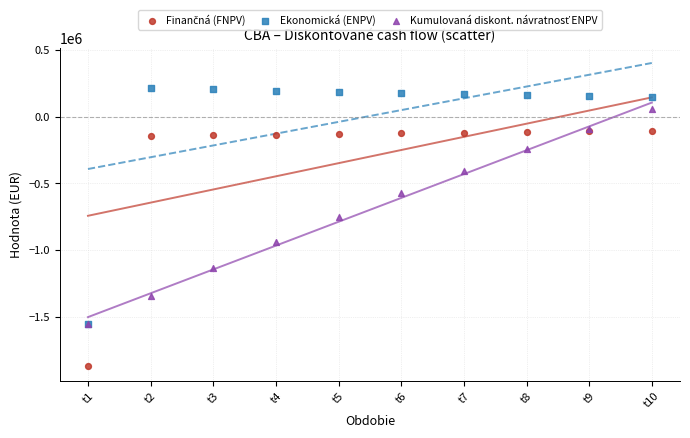

Across all series, what Y value is closest to -826859?

-753104.1